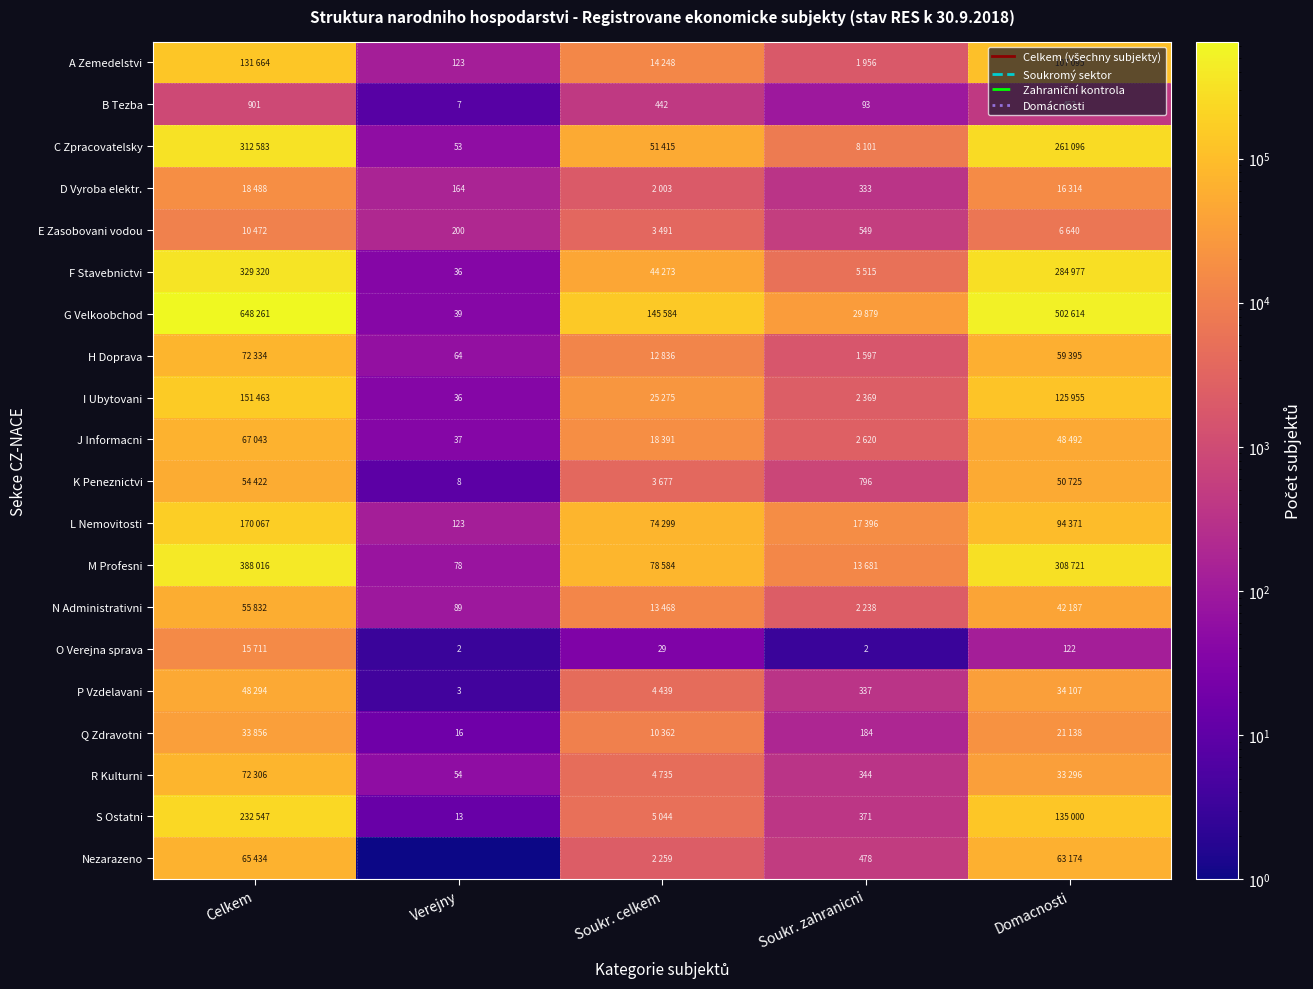

Is it true that H Doprava equals 86362 at Domacnosti?

False